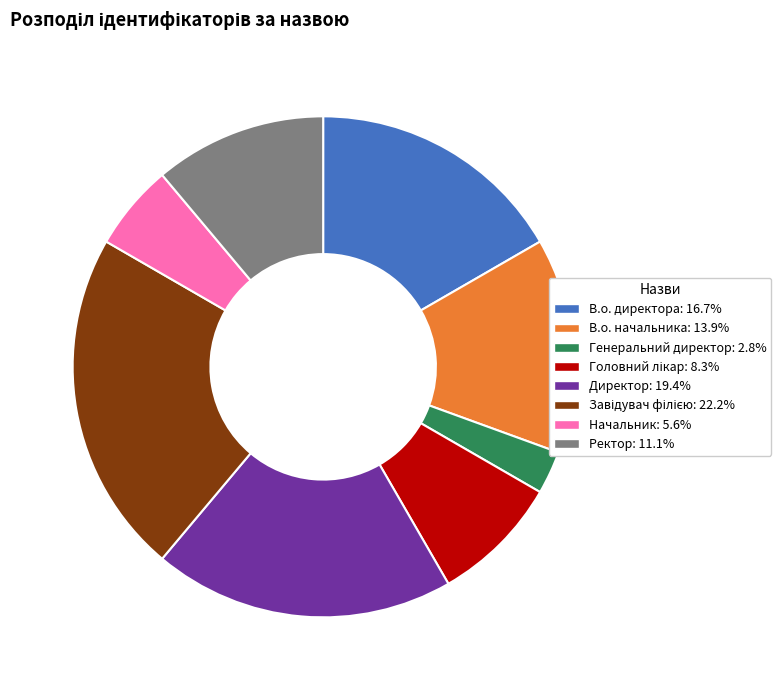

Is the sum of Ректор and В.о. начальника greater than half?

No